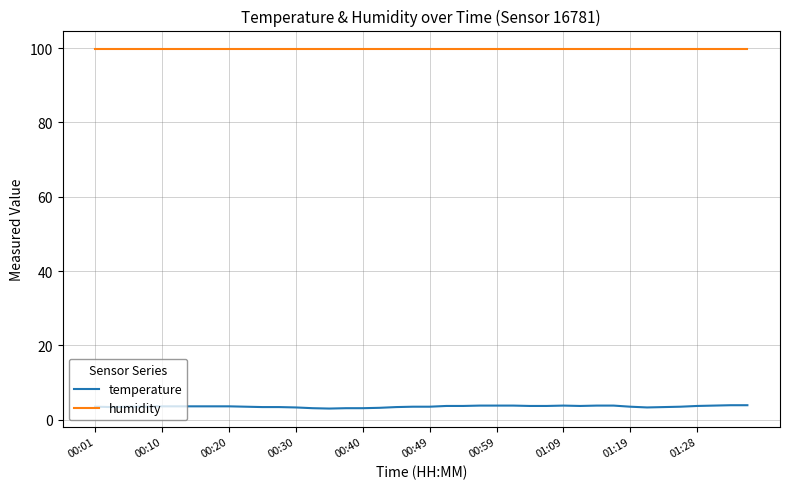

Which series has the widest spread of values?

temperature